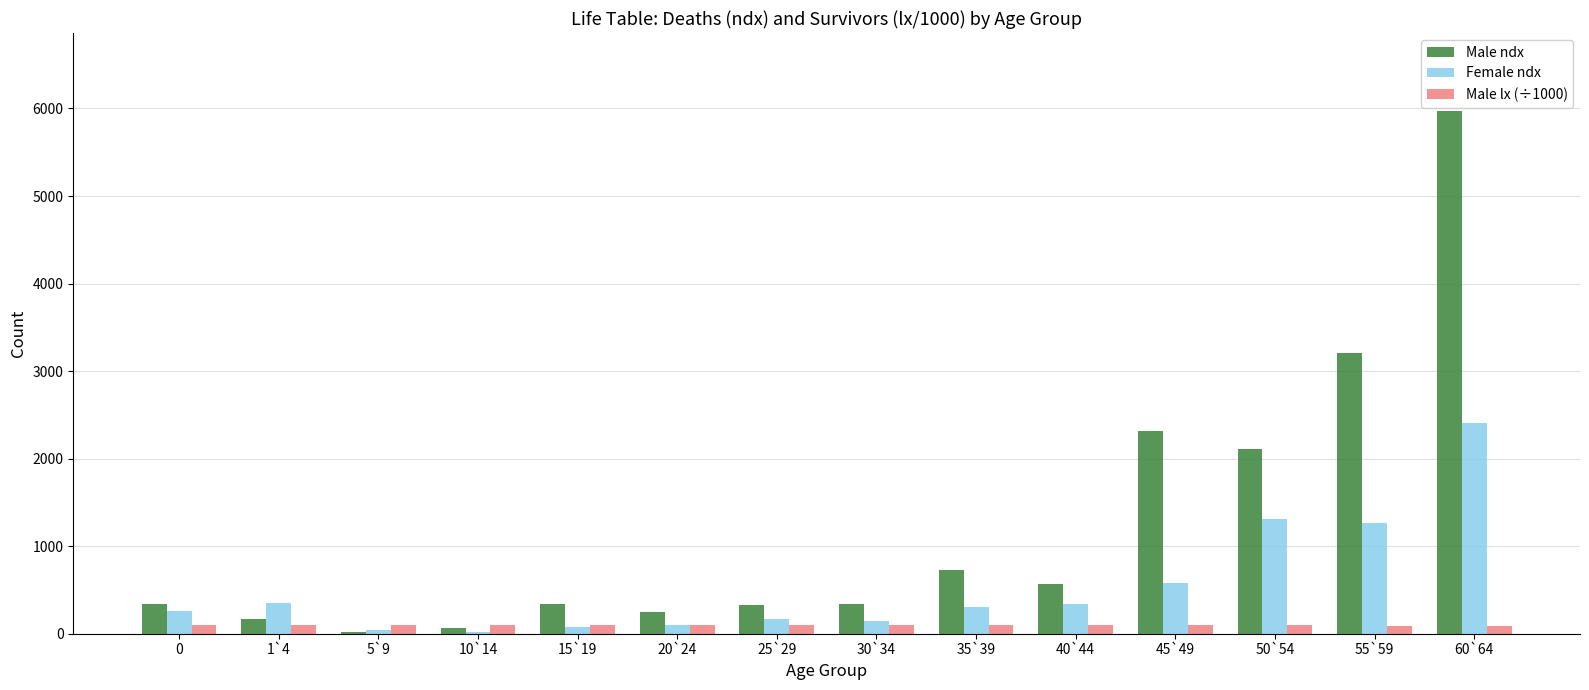

At how many categories does at least one series exceed 3774?

1